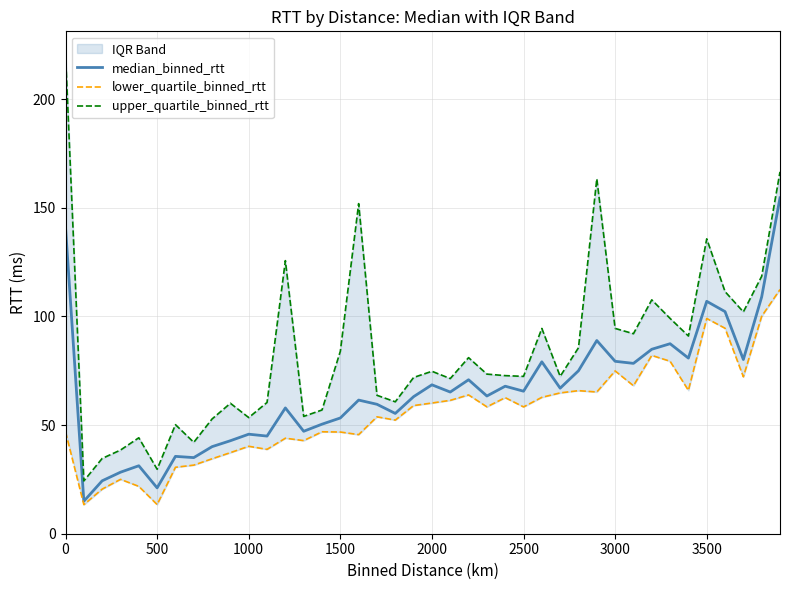

How many lines are shown in the chart?

3